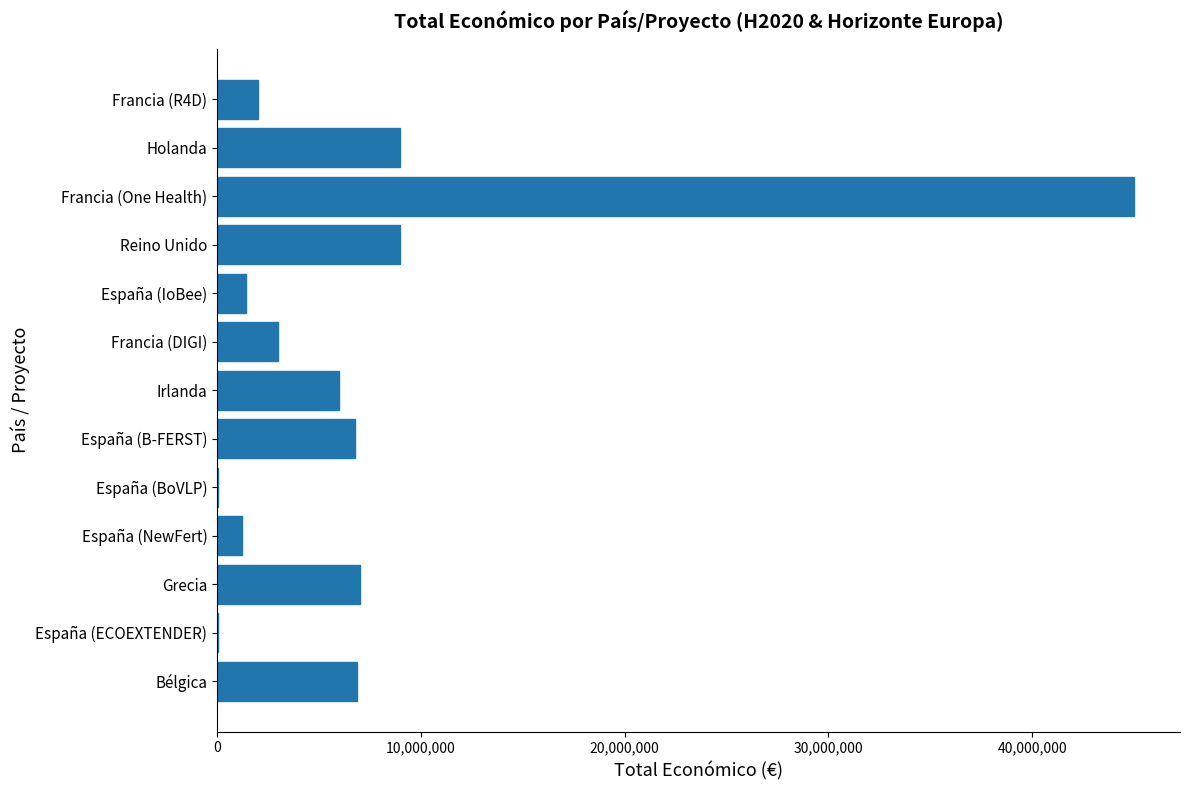

What is the sum of all values?

97373502